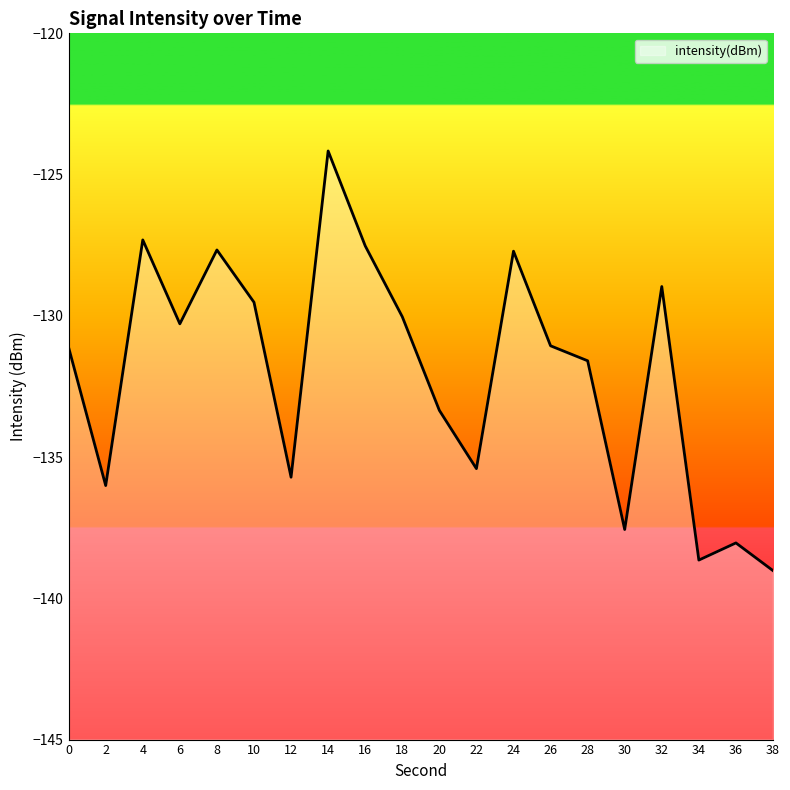

Which label corresponds to the smallest value in the chart?

38